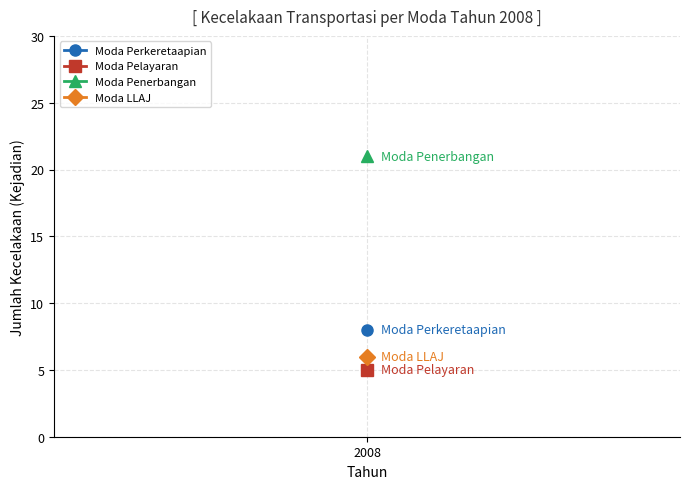

True or false: Moda Pelayaran and Moda Penerbangan cross at least once.

False